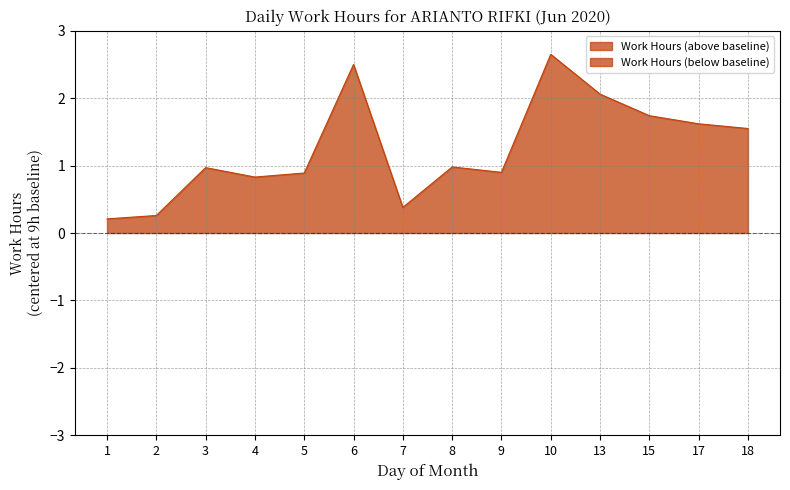

What is the difference between the second highest and second lowest values?

2.2